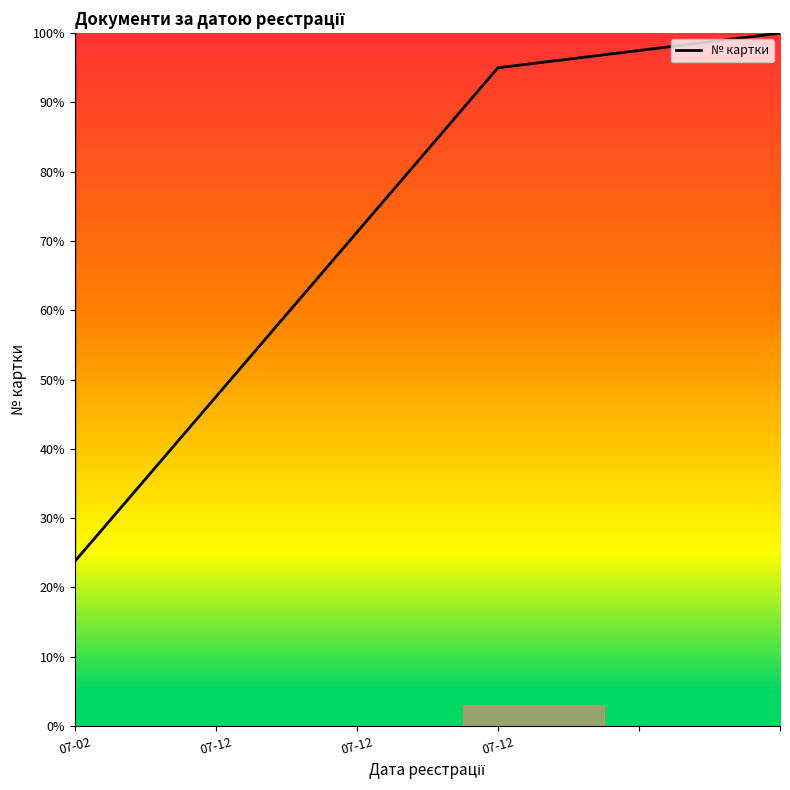

Which category has the highest value across all series?

07-02